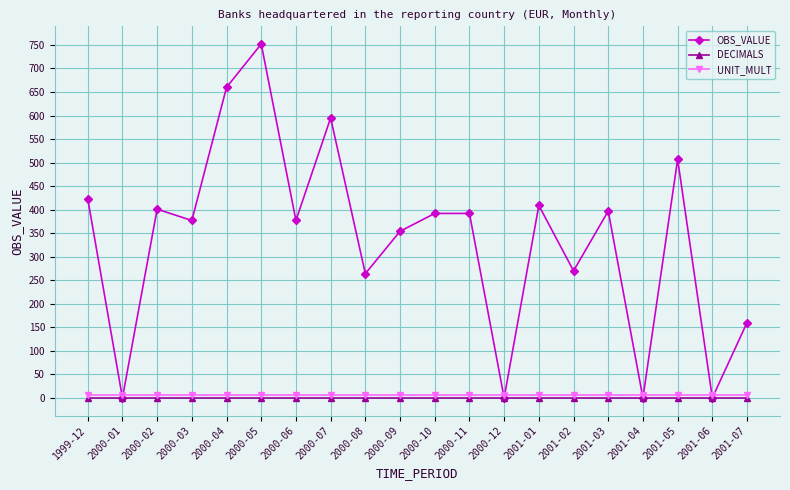

What is the maximum value shown in the chart?

752